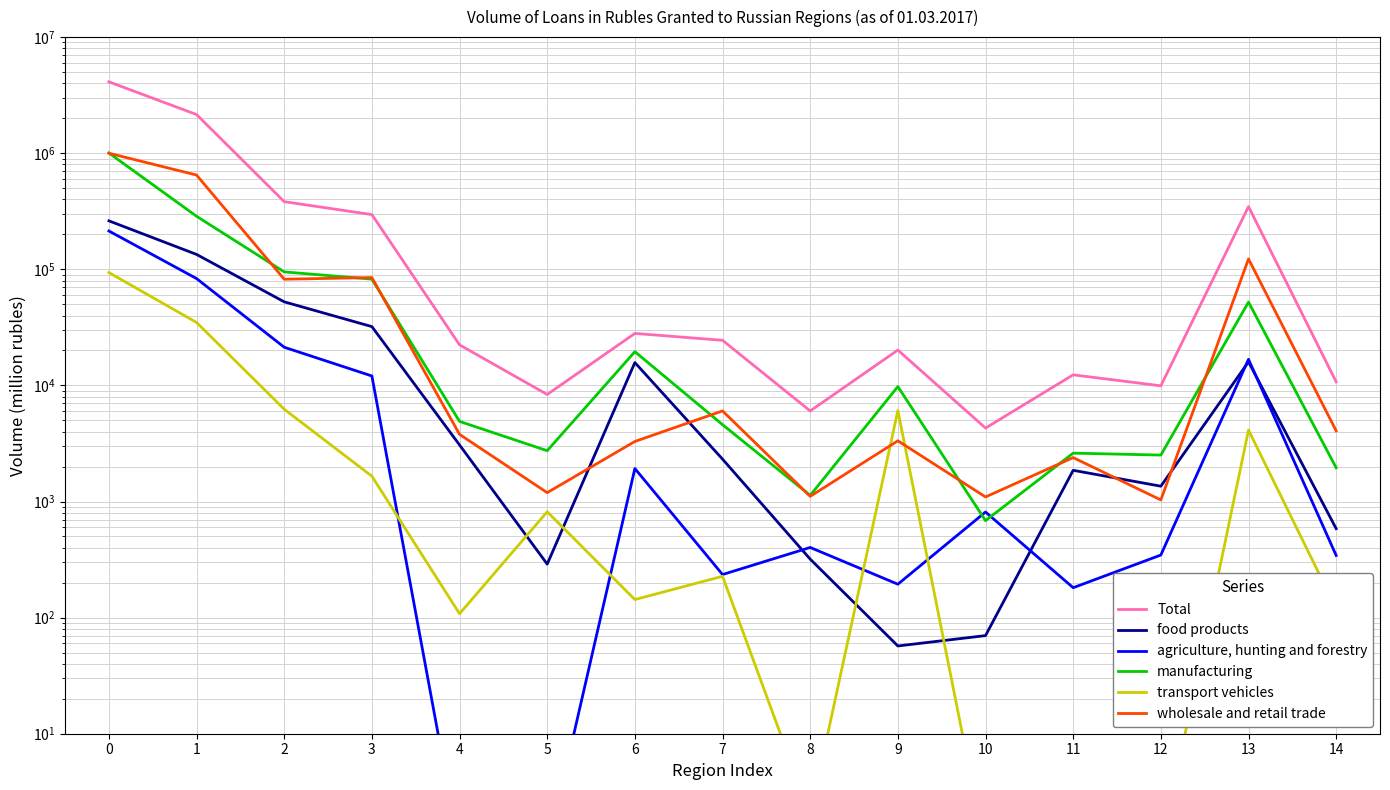

How many values in the Total series are below 22351?

7